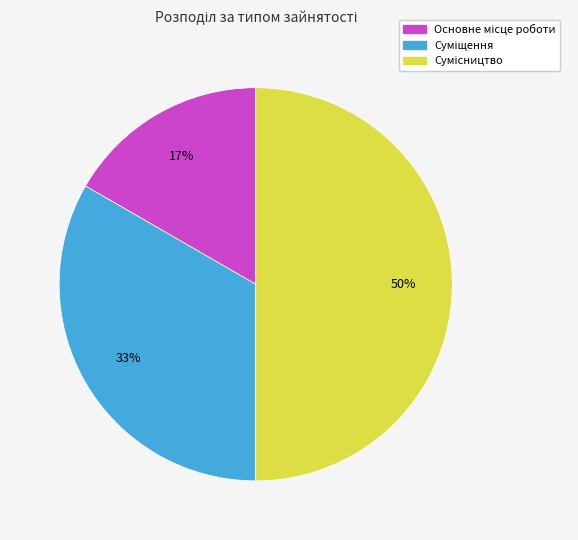

To the nearest percent, what is the average slice percentage?

33%